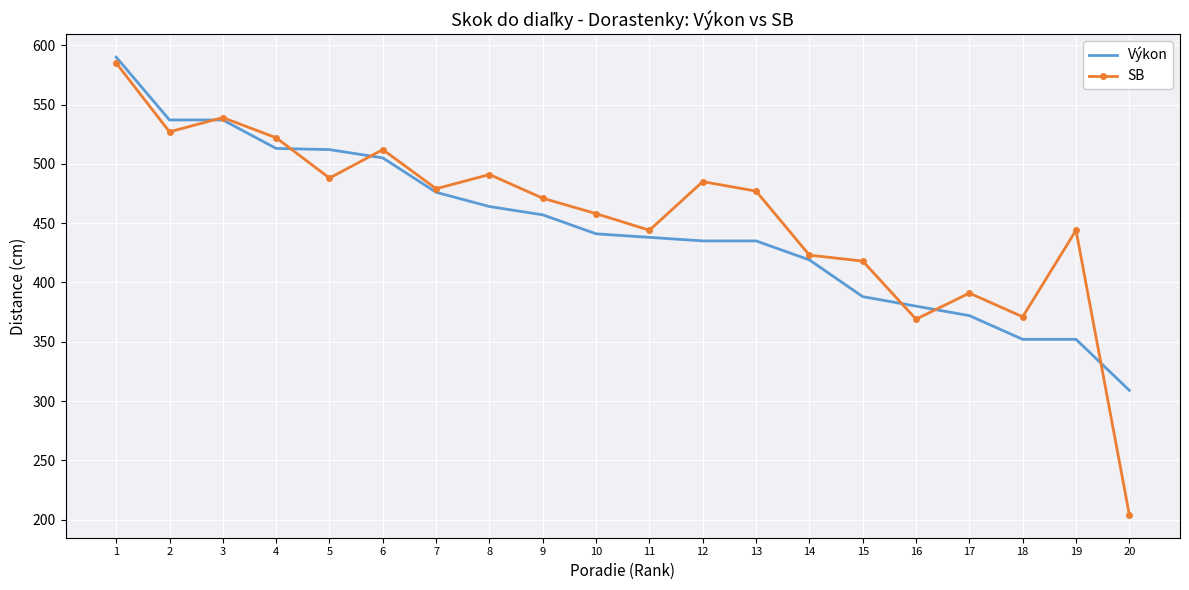

At which label does SB reach its peak?

1